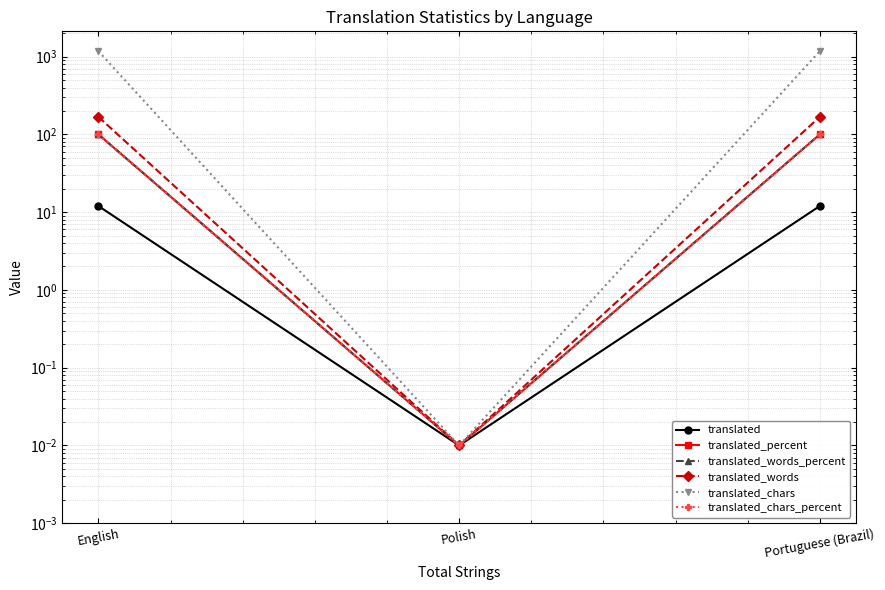

How many data points in translated are less than 12?

1